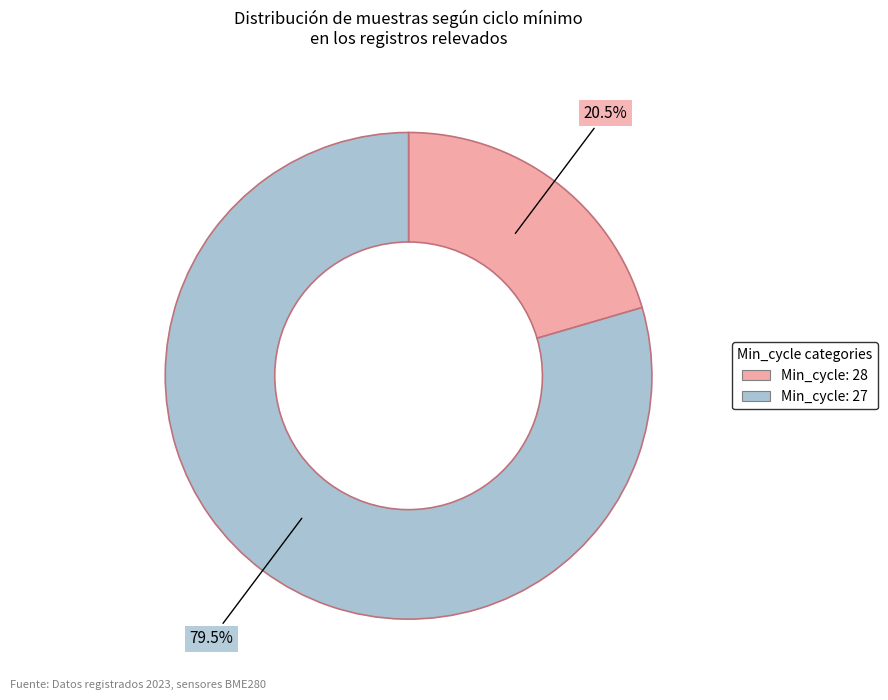

Does any single category account for the majority?

Yes